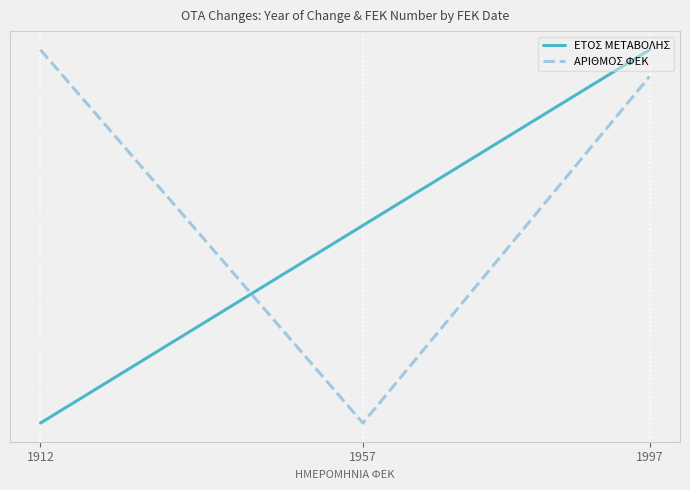

Which series has the largest total across all categories?

ΑΡΙΘΜΟΣ ΦΕΚ